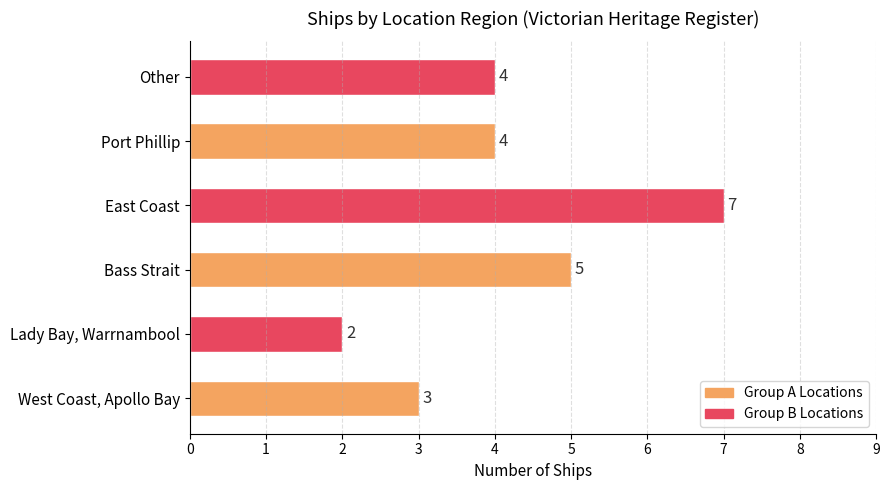

How many bars are there in total?

6